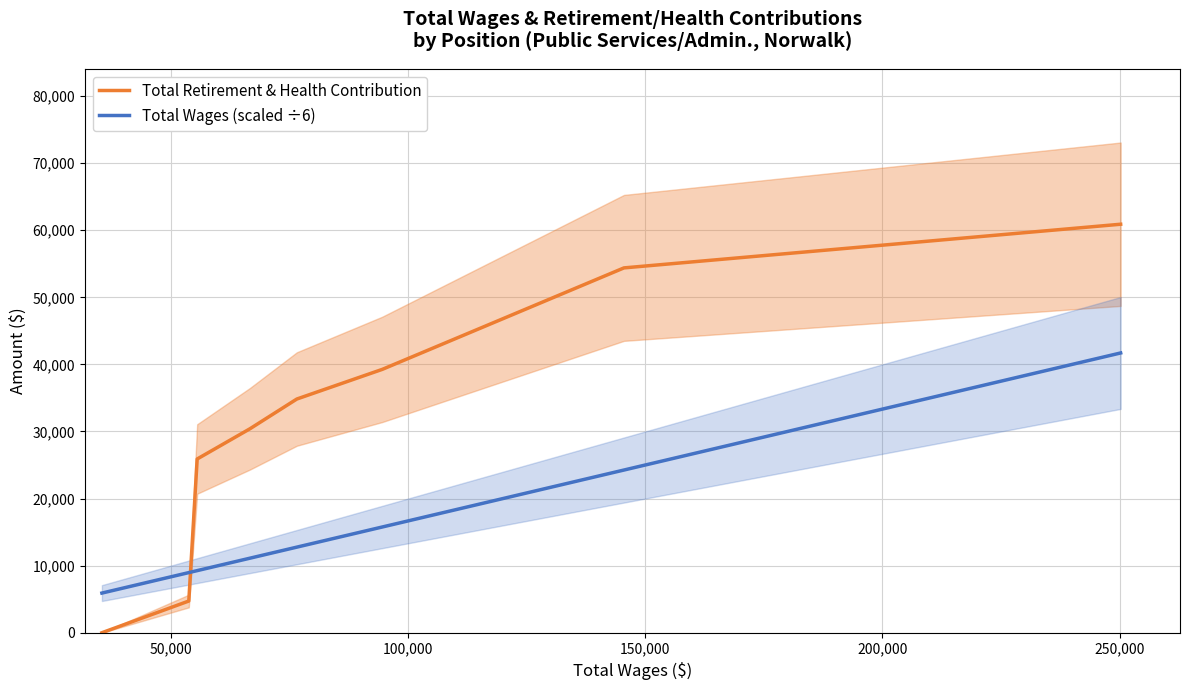

What is the difference between the maximum and minimum values in the Total Retirement & Health Contribution series?

60893.0